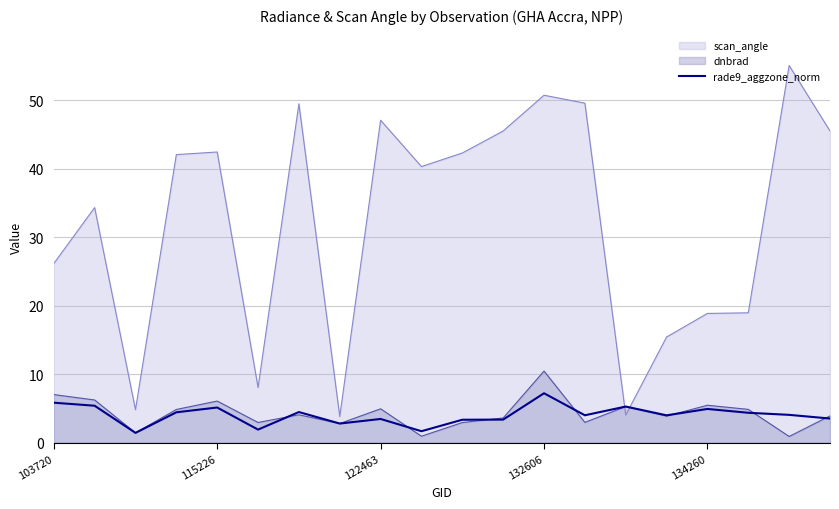

Does the chart have visible grid lines?

Yes